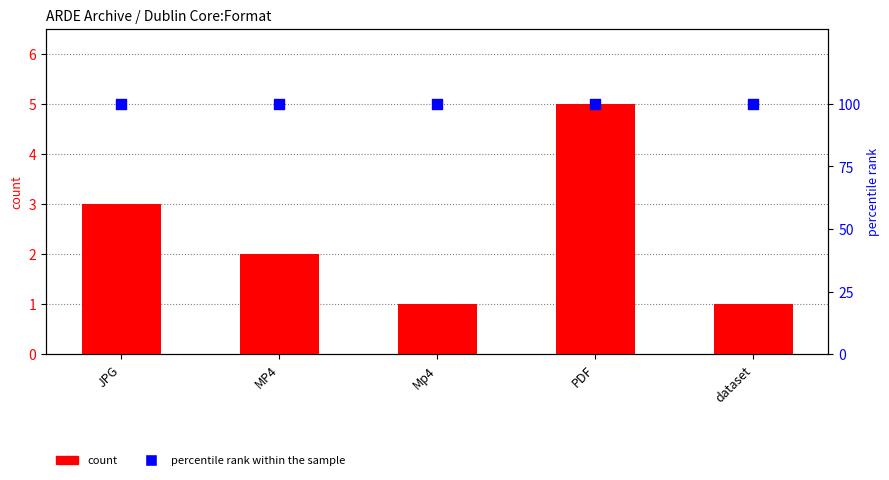

At how many categories does at least one series exceed 30?

5